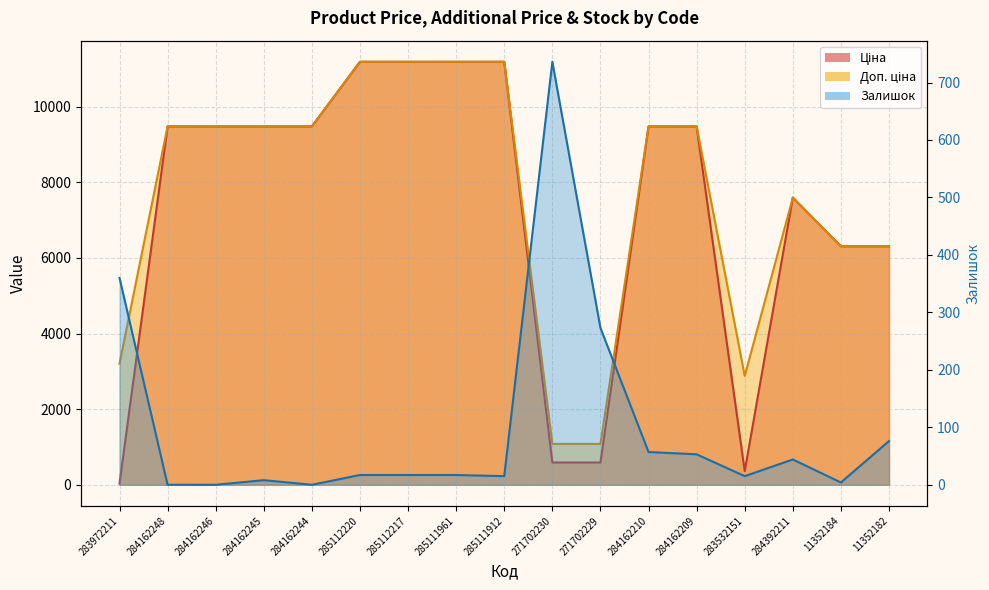

At which label does Залишок first exceed 17?

283972211